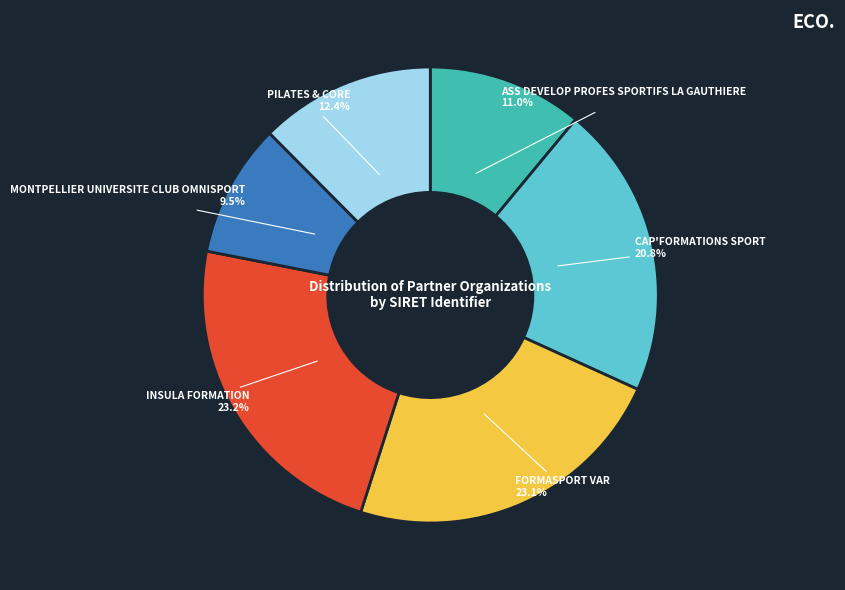

Between INSULA FORMATION and PILATES & CORE, which is larger?

INSULA FORMATION